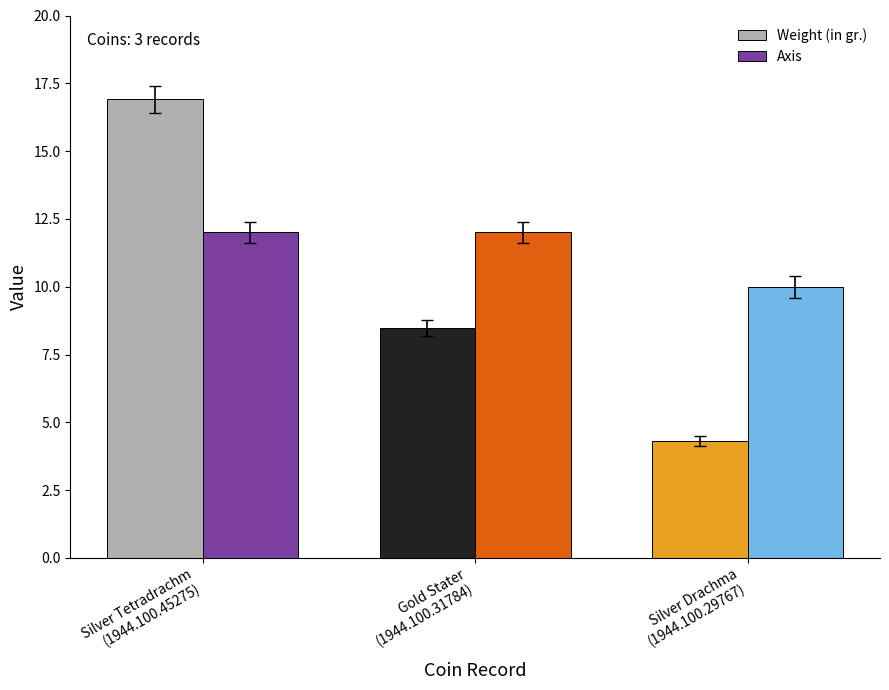

Where is Weight (in gr.) nearest to the value 10?

Gold Stater
(1944.100.31784)